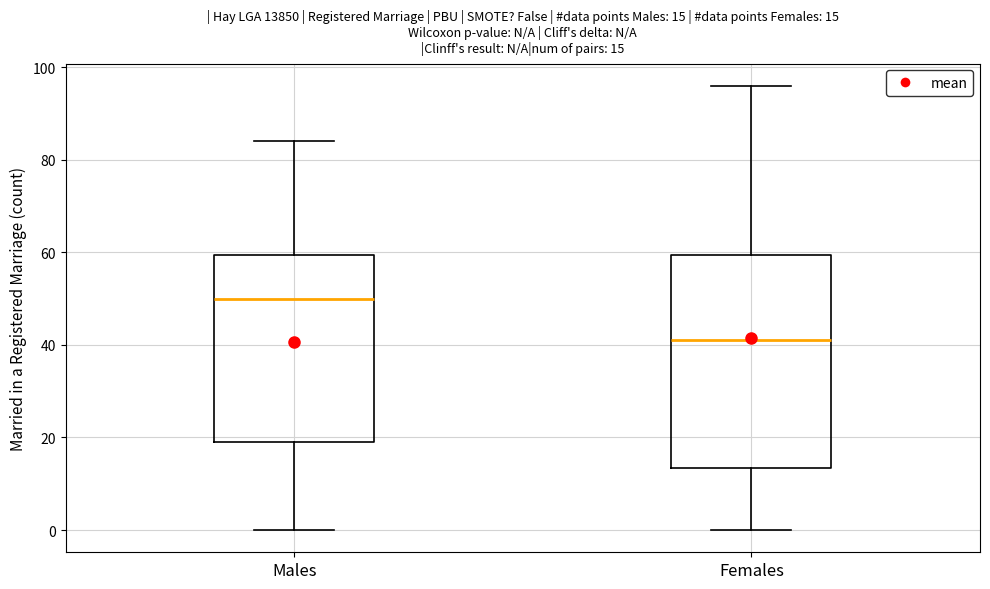

Comparing the boxes themselves (not the whiskers), which one is the tallest?

Females